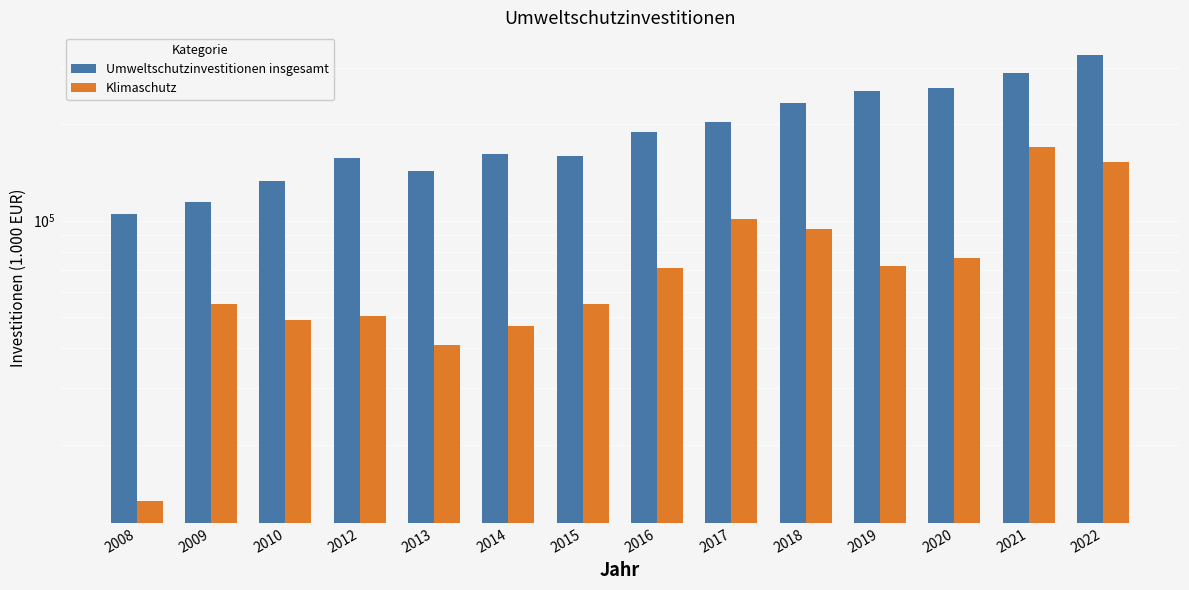

Read the Umweltschutzinvestitionen insgesamt value at 2022.

329050